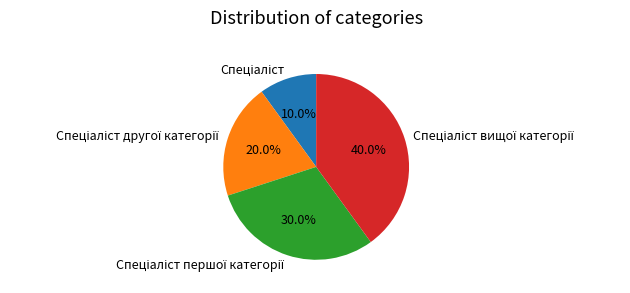

Is there a majority slice in this chart?

No